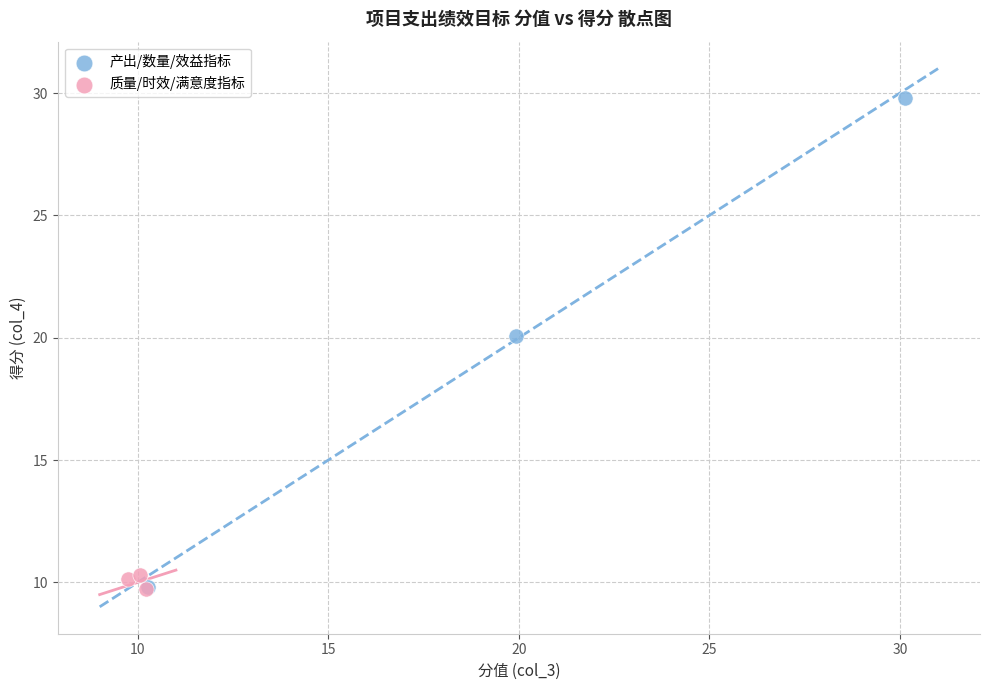

Which series has the widest spread of Y values?

产出/数量/效益指标